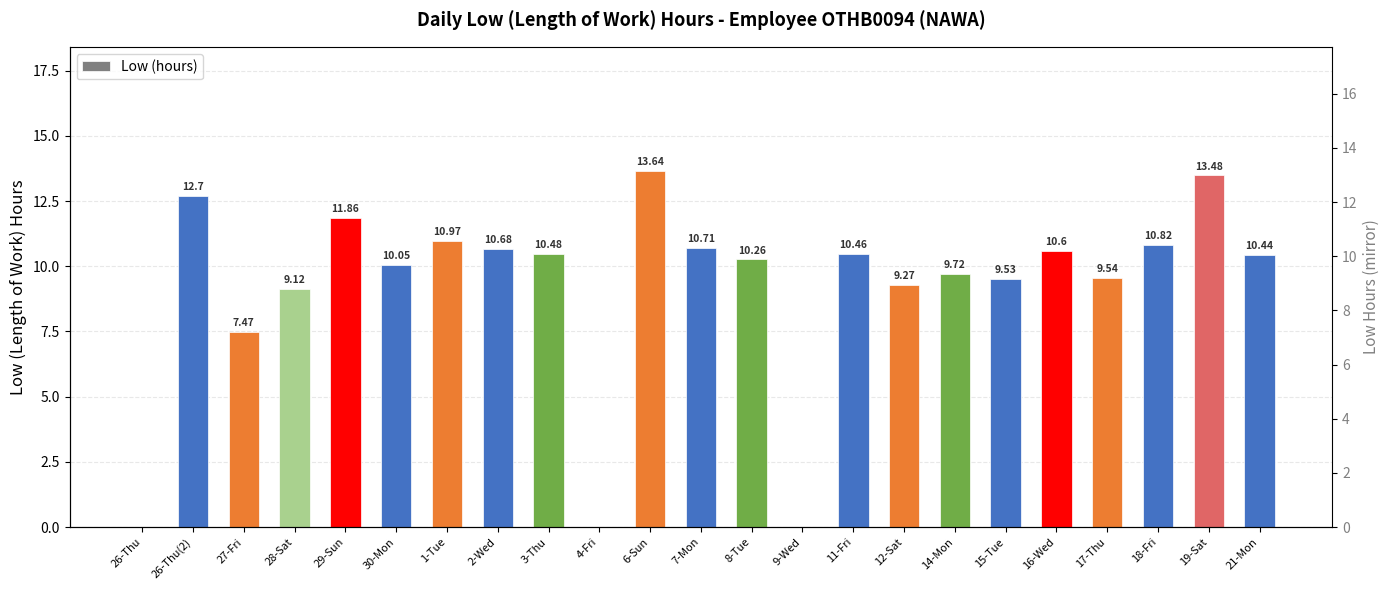

How many values are below 10?

9